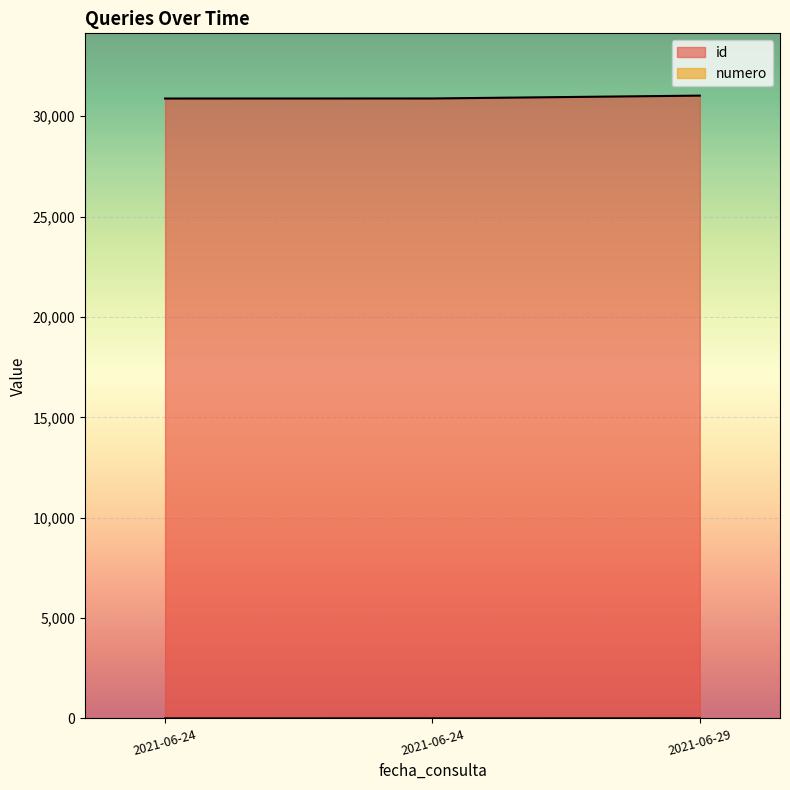

Where is id nearest to the value 30954?

2021-06-24